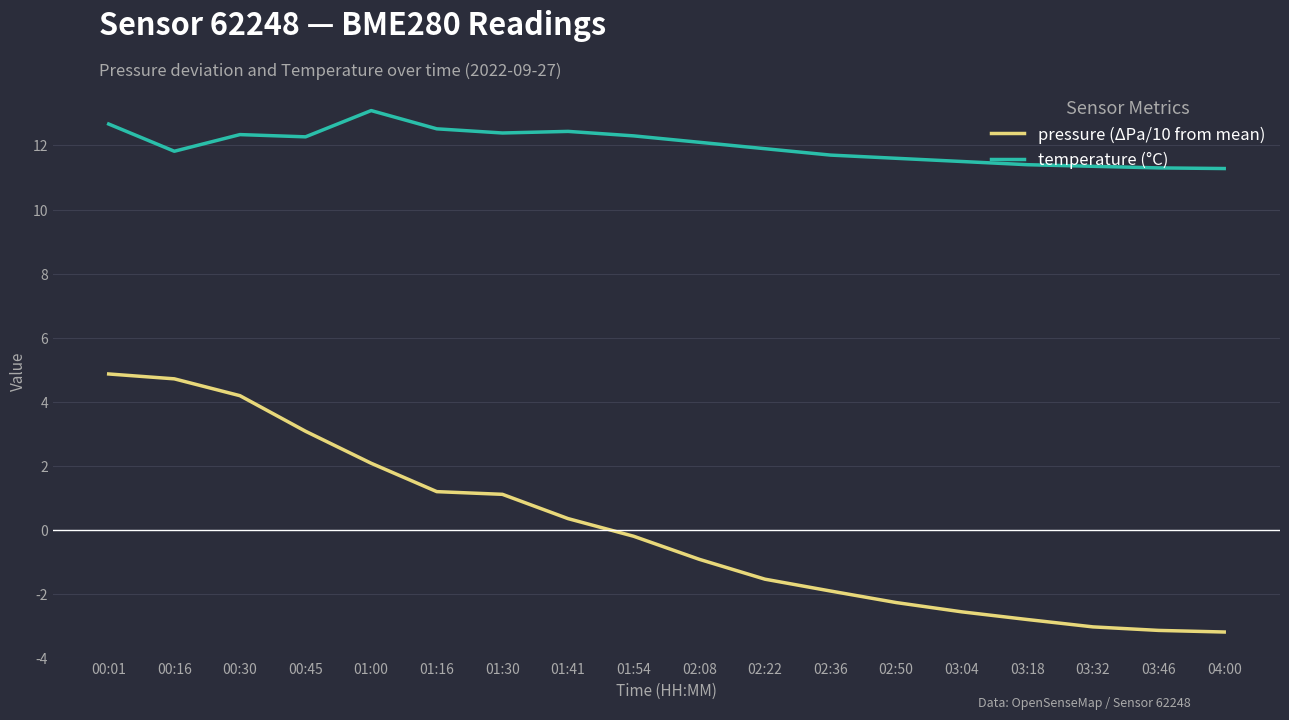

Rank the series at 02:36 from highest to lowest value.

temperature (°C), pressure (ΔPa/10 from mean)